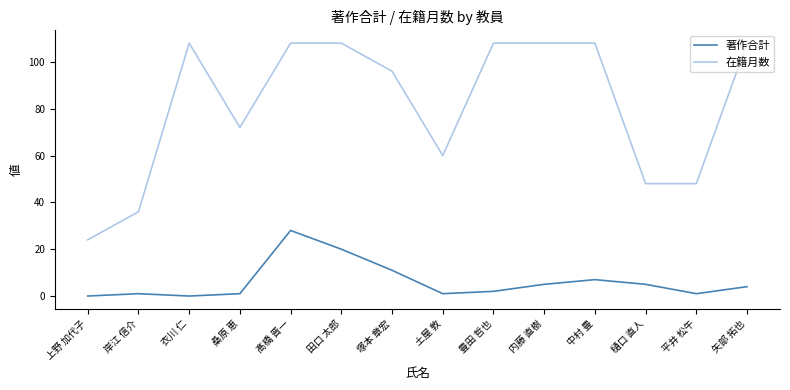

What is the difference between the second highest and second lowest values in the 在籍月数 series?

72